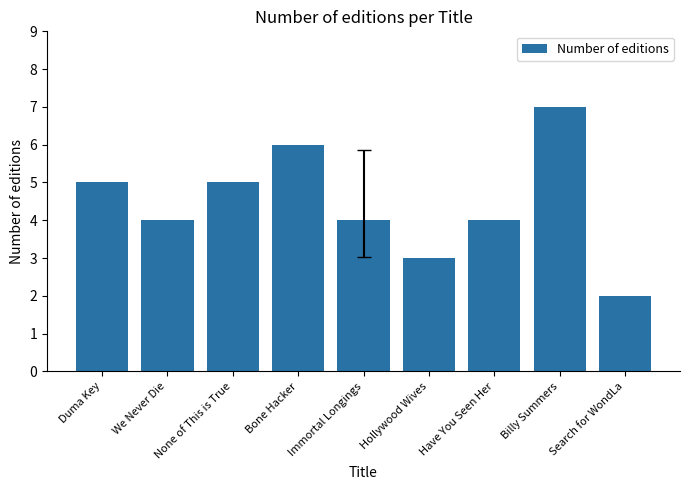

The value at Billy Summers is 7. True or false?

True